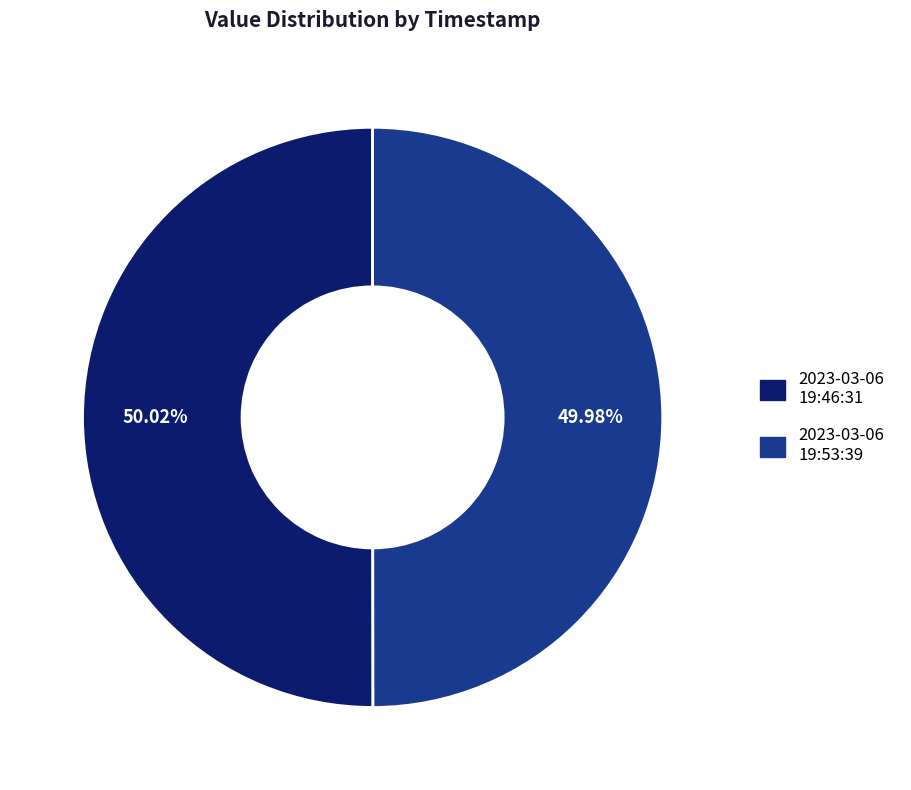

Is there a majority slice in this chart?

Yes